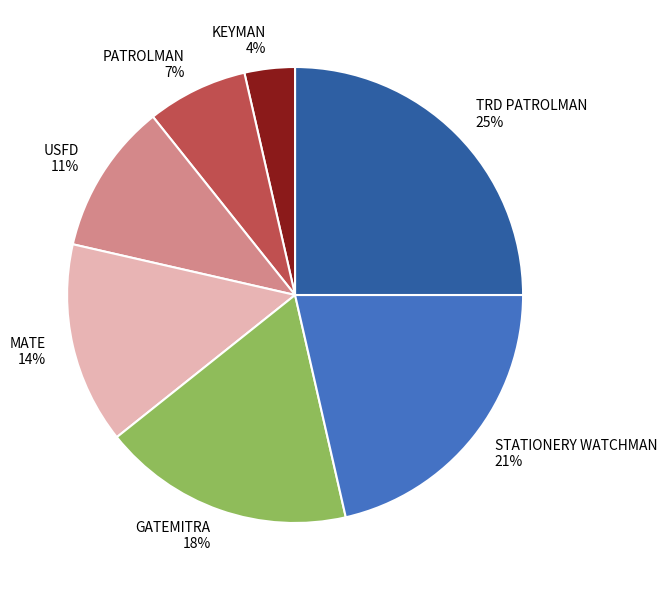

Is it true that KEYMAN is 4% of the pie?

True